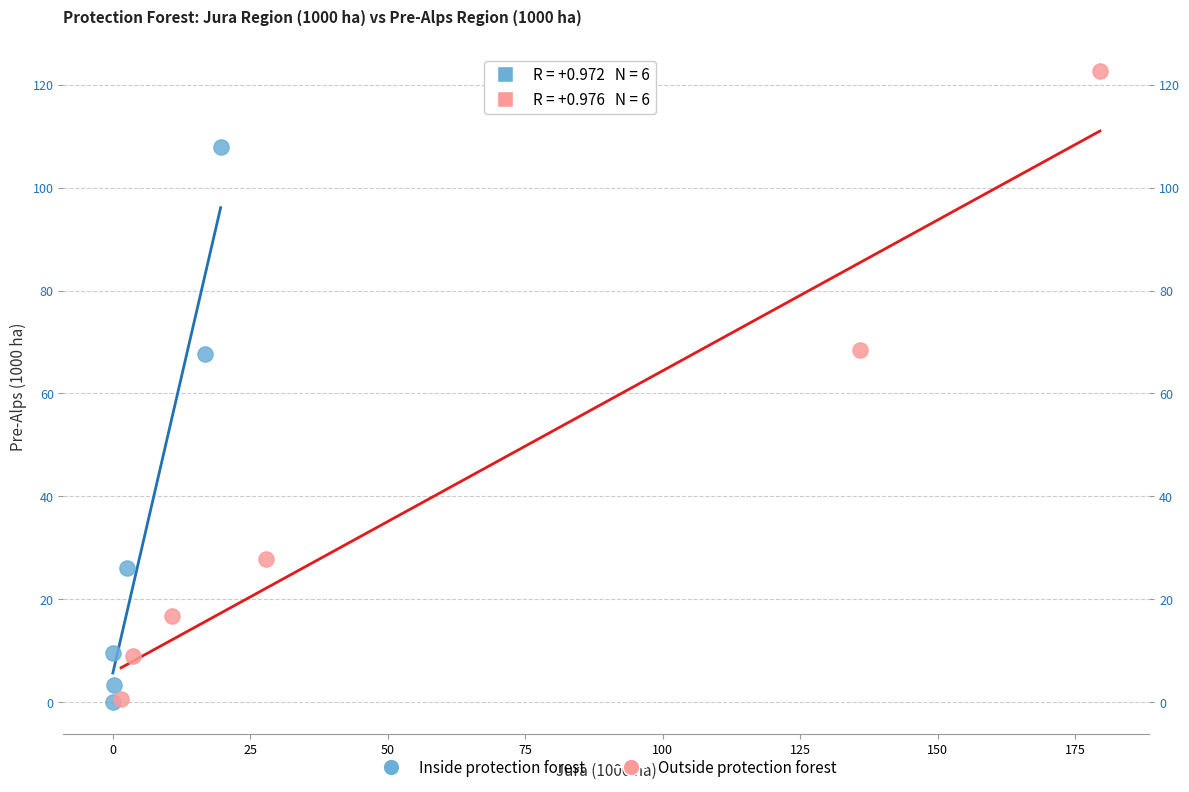

Which series has the largest Y range (max minus min)?

Outside protection forest